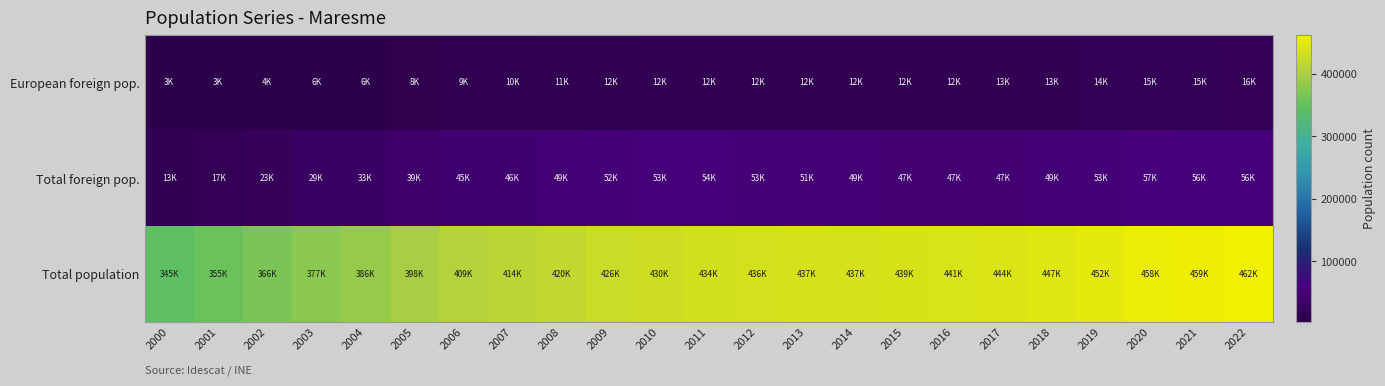

Reading left to right, what are all the values shown in this chart?

European foreign pop.: 2000=3351	2001=3964	2002=4952	2003=6172	2004=6897	2005=8327	2006=9692	2007=10390	2008=11667	2009=12297	2010=12422	2011=12645	2012=12601	2013=12823	2014=12415	2015=12604	2016=12835	2017=13132	2018=13893	2019=14684	2020=15666	2021=15887	2022=16650
Total foreign pop.: 2000=13370	2001=17330	2002=23007	2003=29209	2004=33006	2005=39767	2006=45514	2007=46259	2008=49614	2009=52783	2010=53902	2011=54224	2012=53137	2013=51904	2014=49554	2015=47317	2016=47228	2017=47682	2018=49792	2019=53210	2020=57269	2021=56737	2022=56897
Total population: 2000=345423	2001=355714	2002=366782	2003=377608	2004=386573	2005=398502	2006=409125	2007=414081	2008=420521	2009=426565	2010=430997	2011=434897	2012=436487	2013=437431	2014=437919	2015=439512	2016=441505	2017=444046	2018=447824	2019=452690	2020=458626	2021=459625	2022=462213